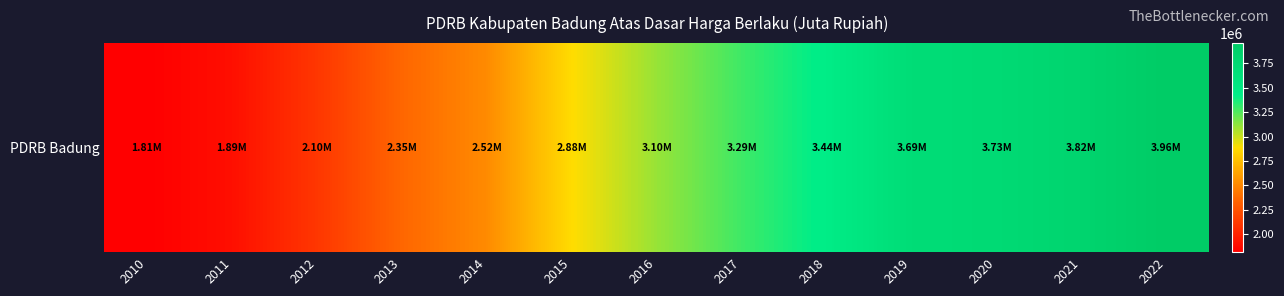

The value at 2013 is 3489144.2. True or false?

False